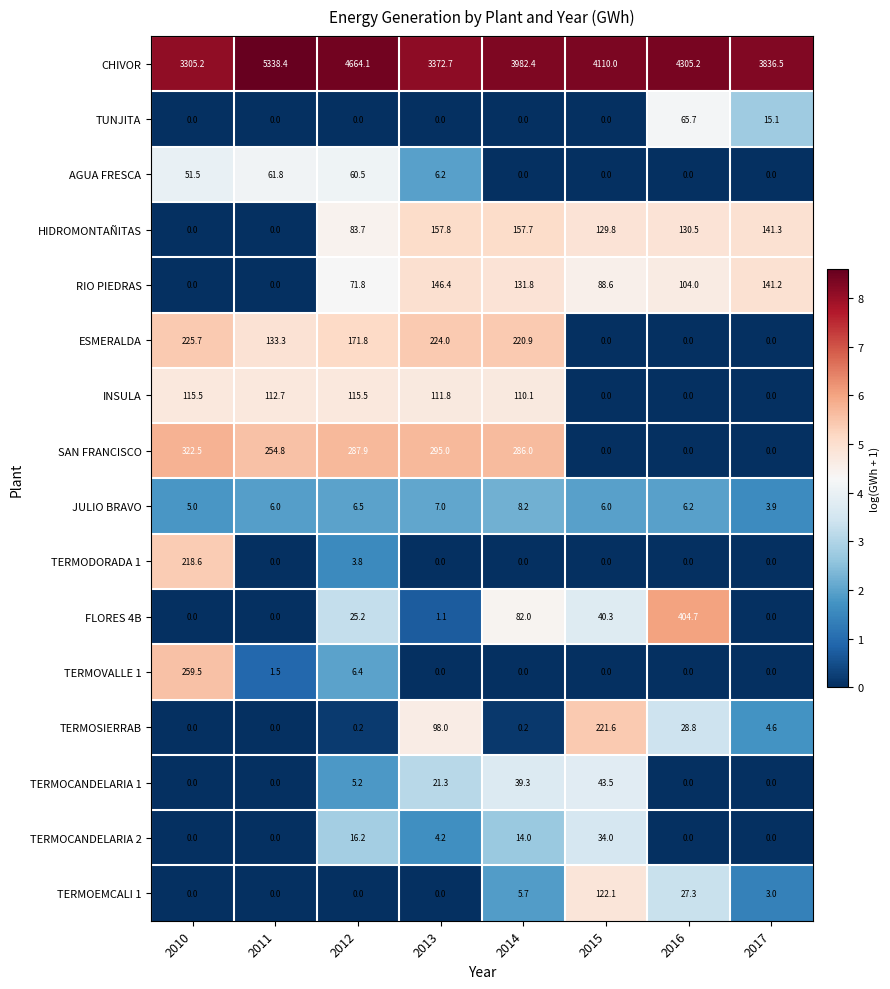

Is it true that HIDROMONTAÑITAS equals 0.0 at 2010?

True